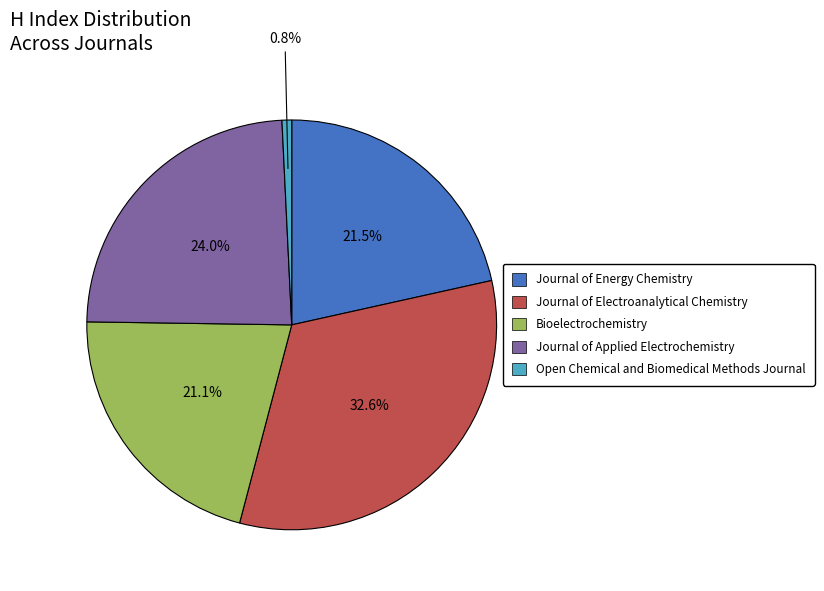

Approximately how many times larger is the value at Journal of Energy Chemistry compared to Journal of Electroanalytical Chemistry?

0.7